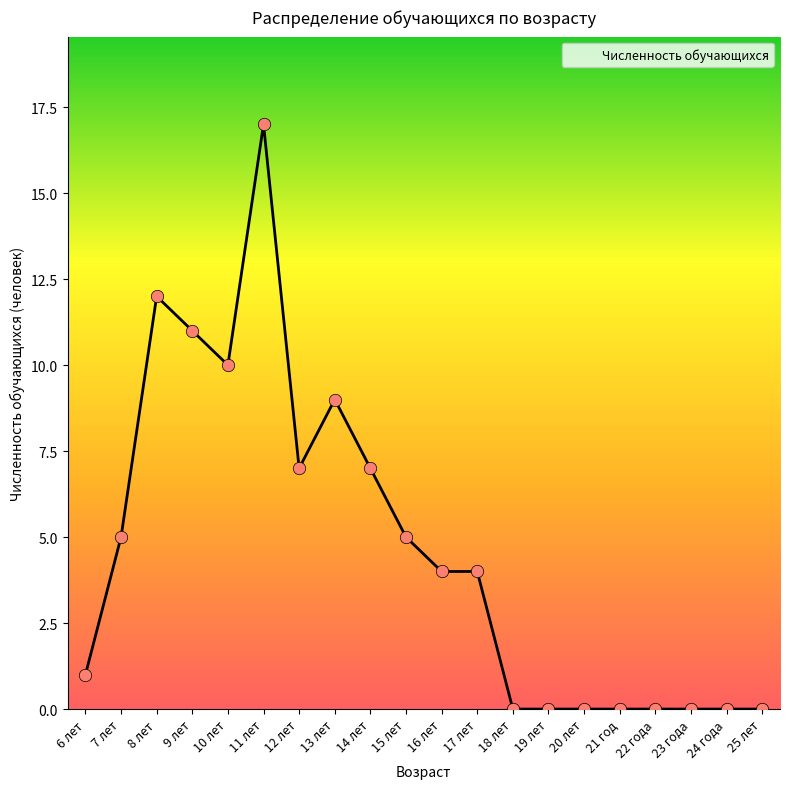

Which has a higher value, 23 года or 17 лет?

17 лет